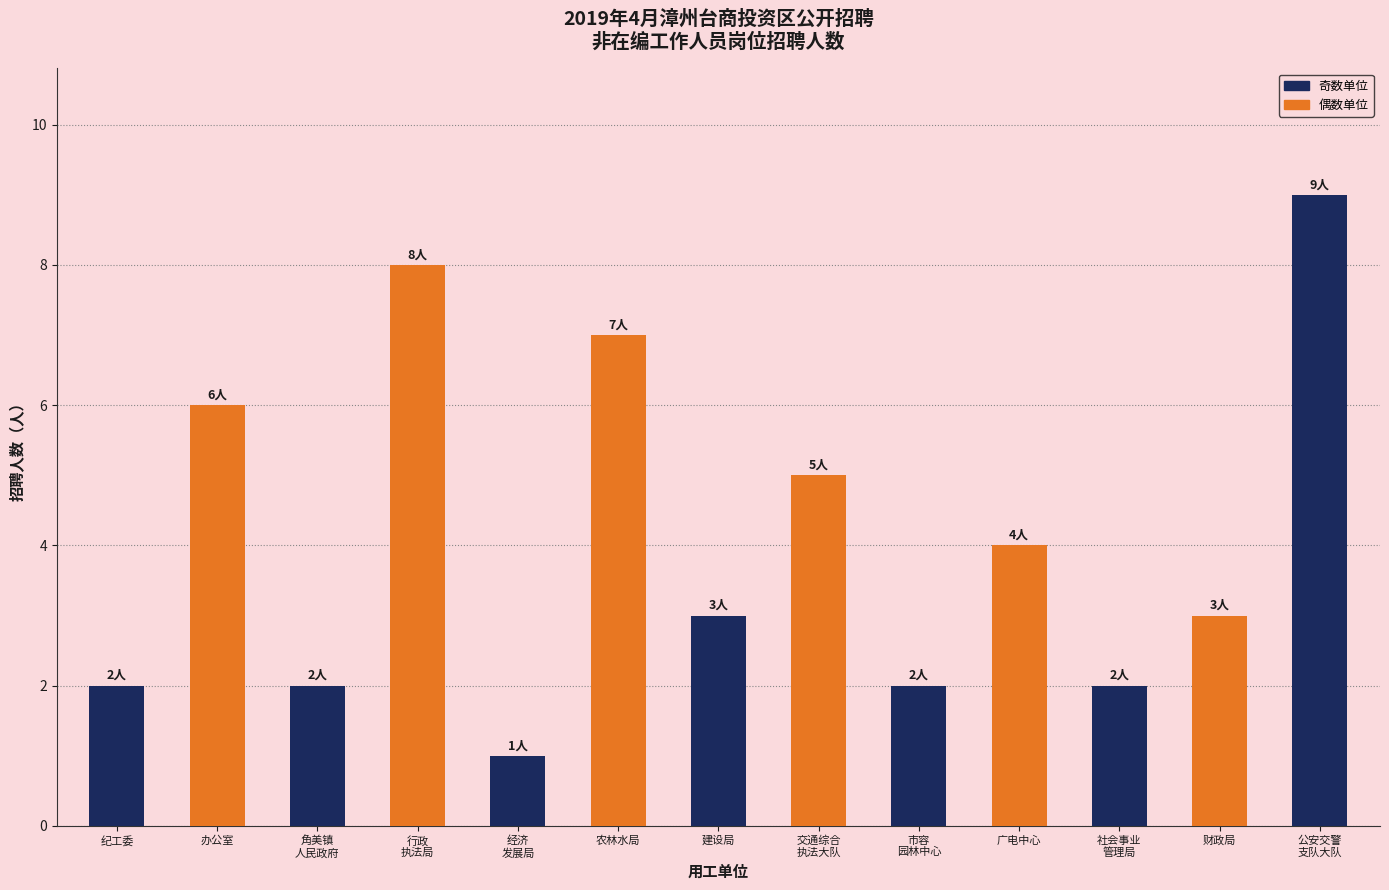

What is the value of the 4th bar from the left?

8